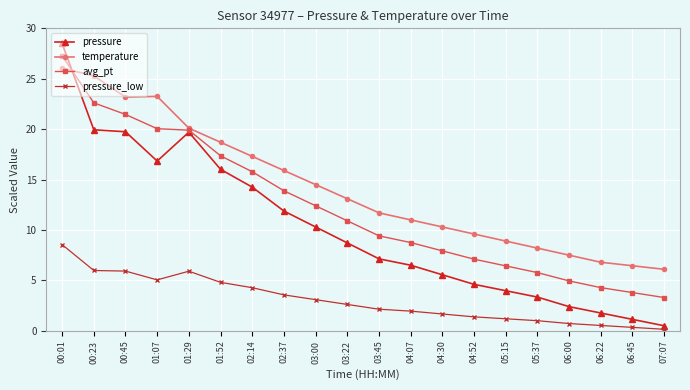

Rank the series at 04:30 from lowest to highest value.

pressure_low, pressure, avg_pt, temperature